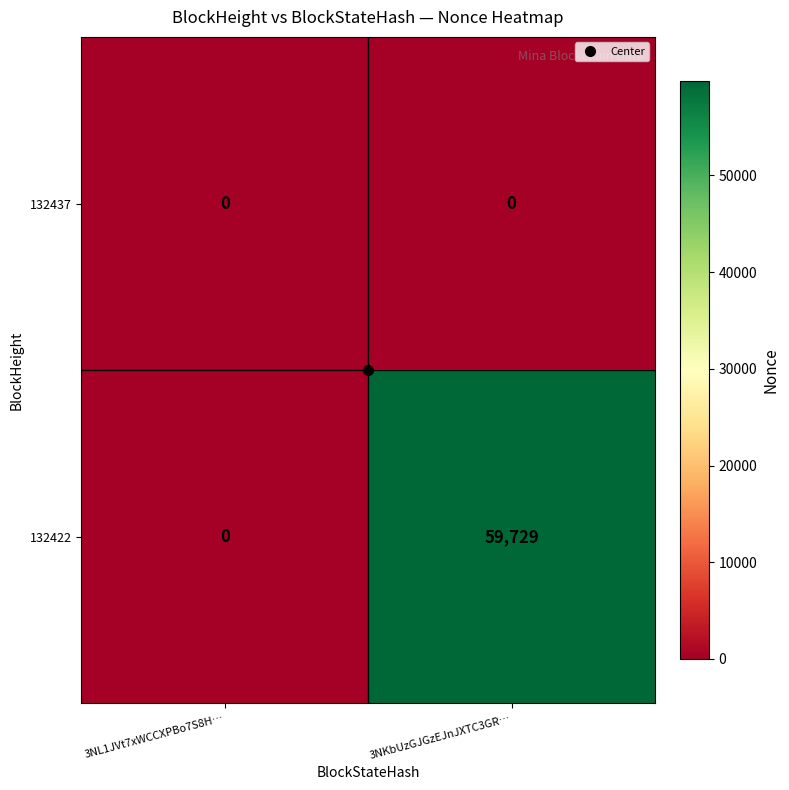

At which category is the sum across all series the highest?

3NKbUzGJGzEJnJXTC3GR…